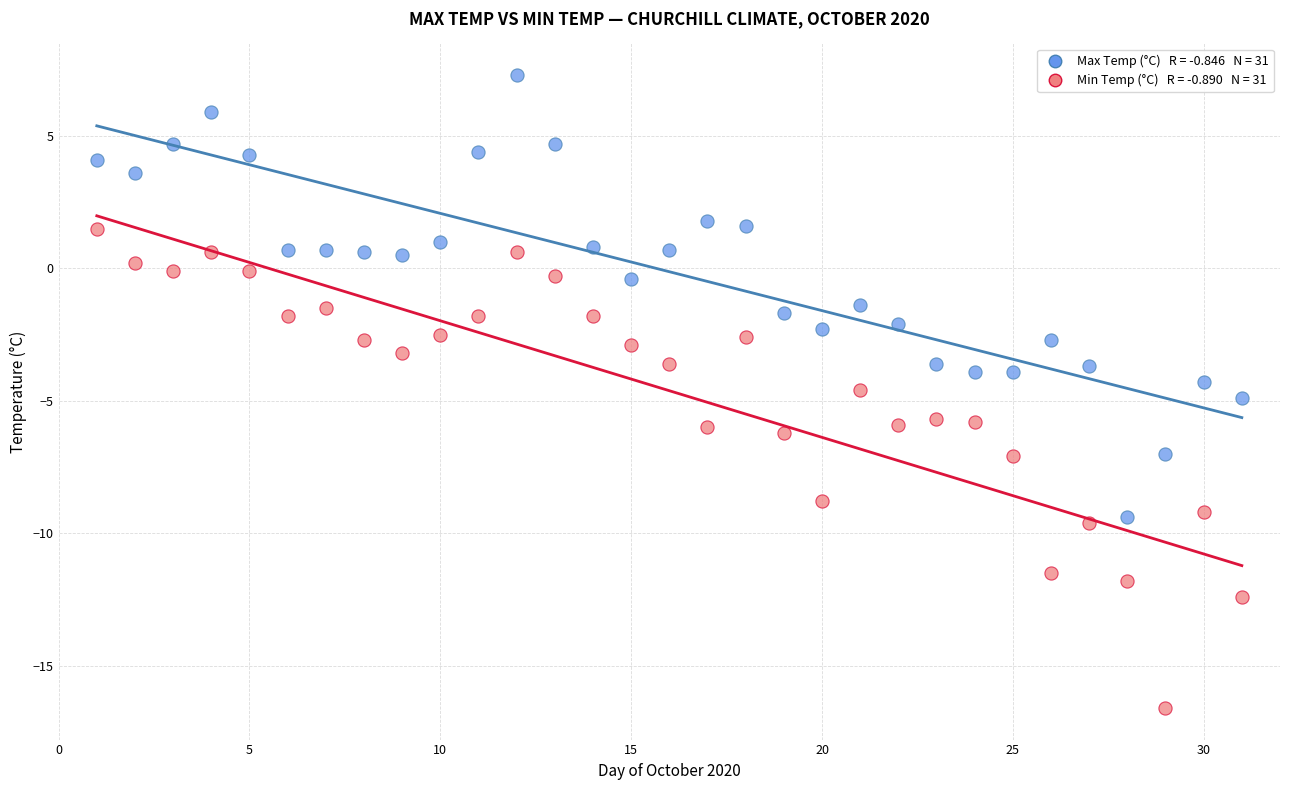

Across all data points, what is the range of Y values (max minus min)?

23.9